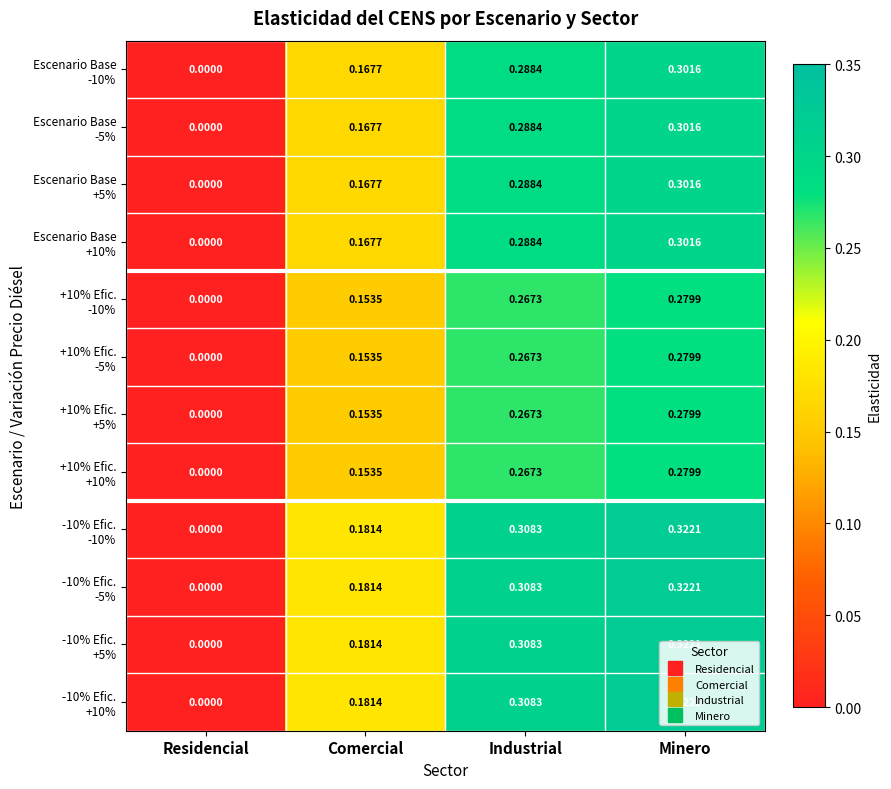

At which category is the sum across all series the highest?

Minero